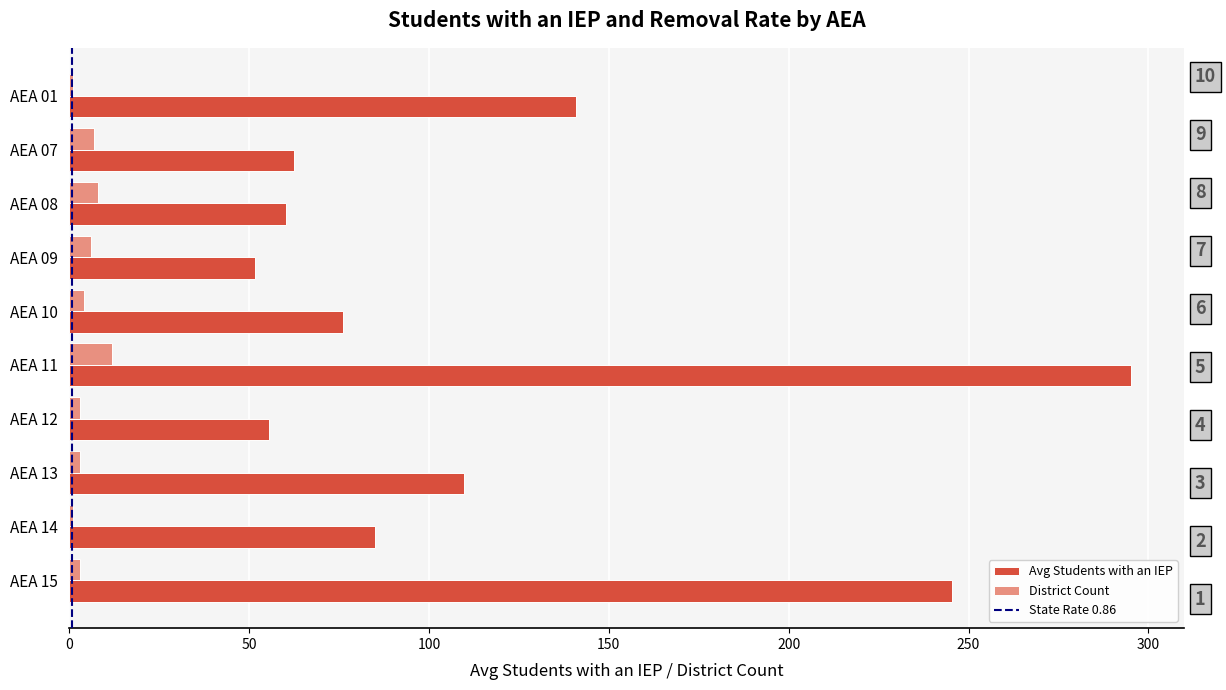

List the series in order of their peak value, highest first.

avg_students_iep, district_counts